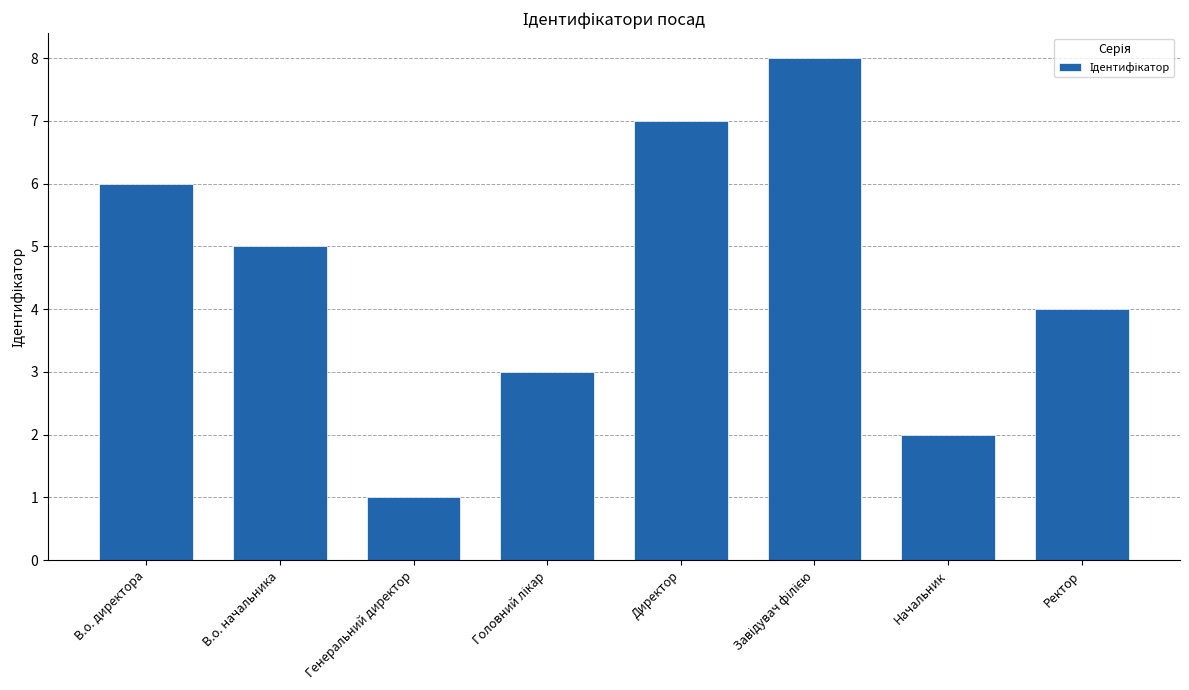

How many bars are there in total?

8